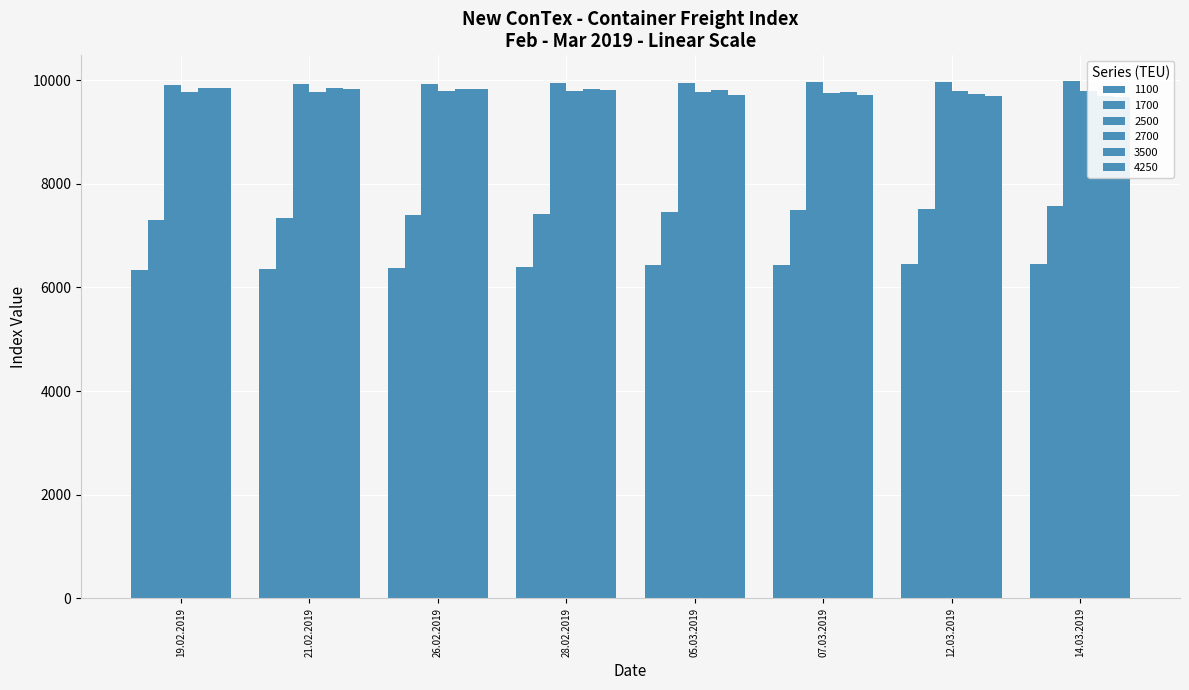

What is the total value across all series at 07.03.2019?

53148